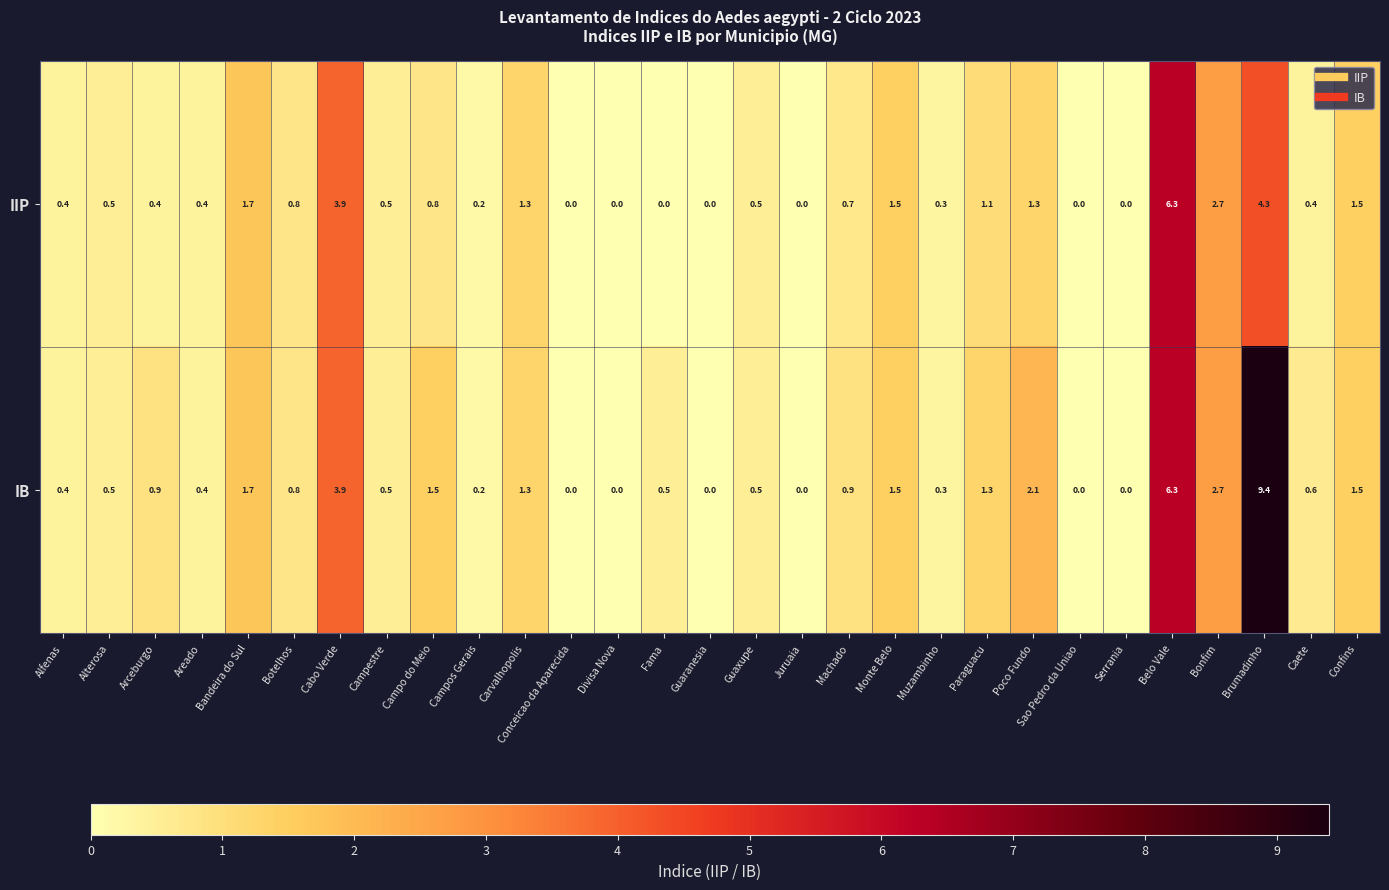

What is the difference between the highest and lowest values at Arceburgo?

0.5